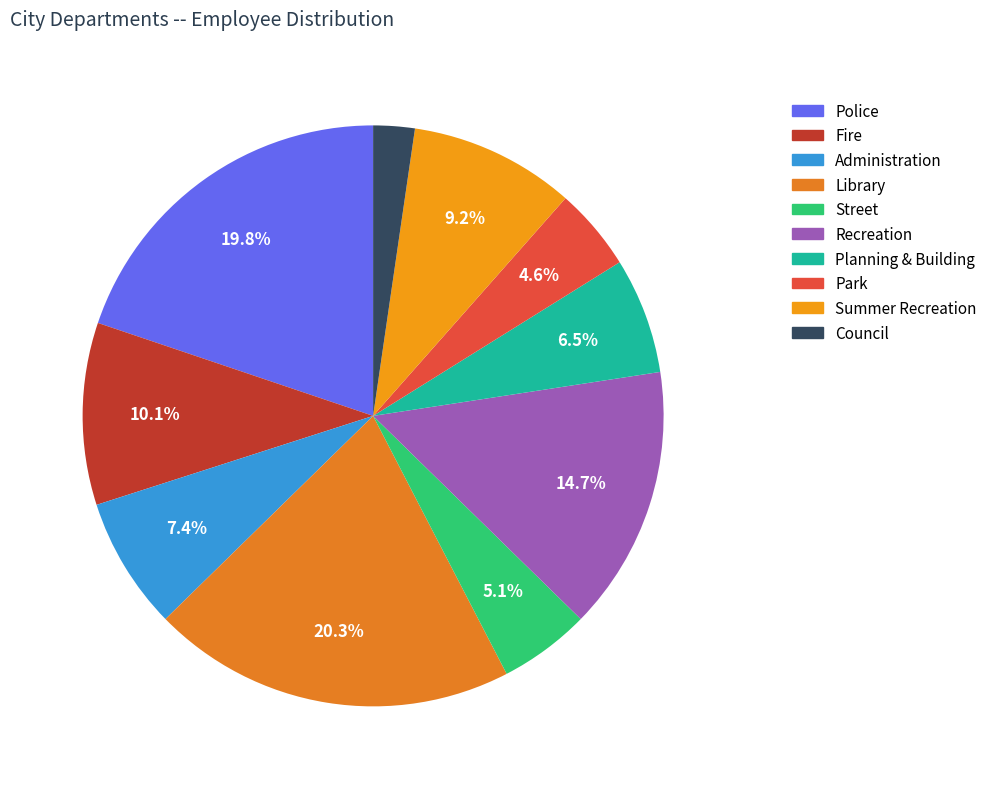

What is the total percentage of Administration and Park?

12.0%